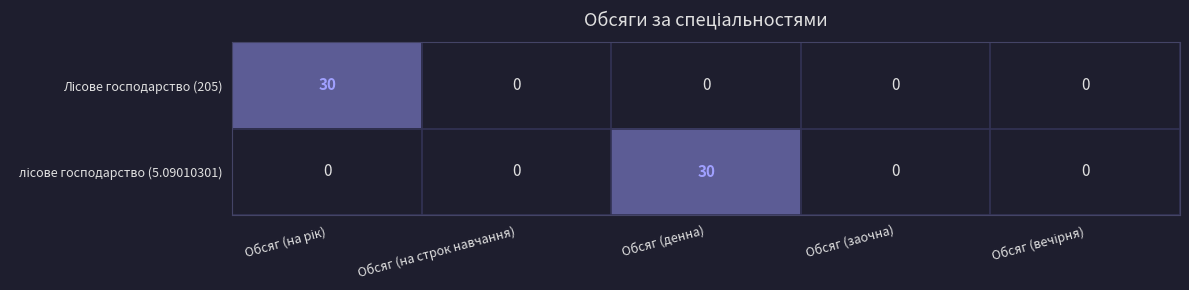

Which label corresponds to the smallest value in the chart?

Обсяг (на строк навчання)